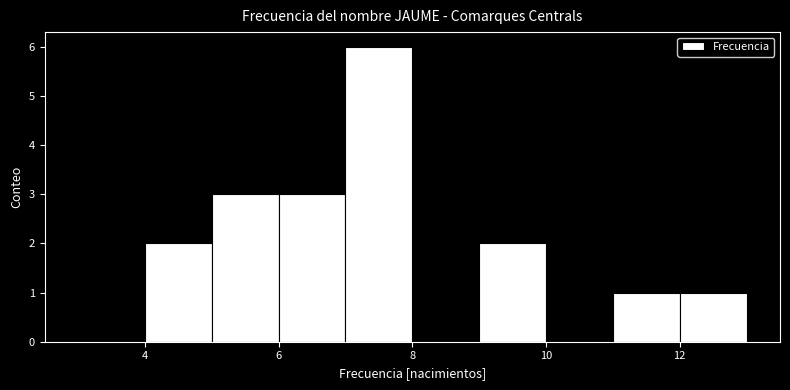

Over which range of the x-axis is the bar tallest?

7 to 8